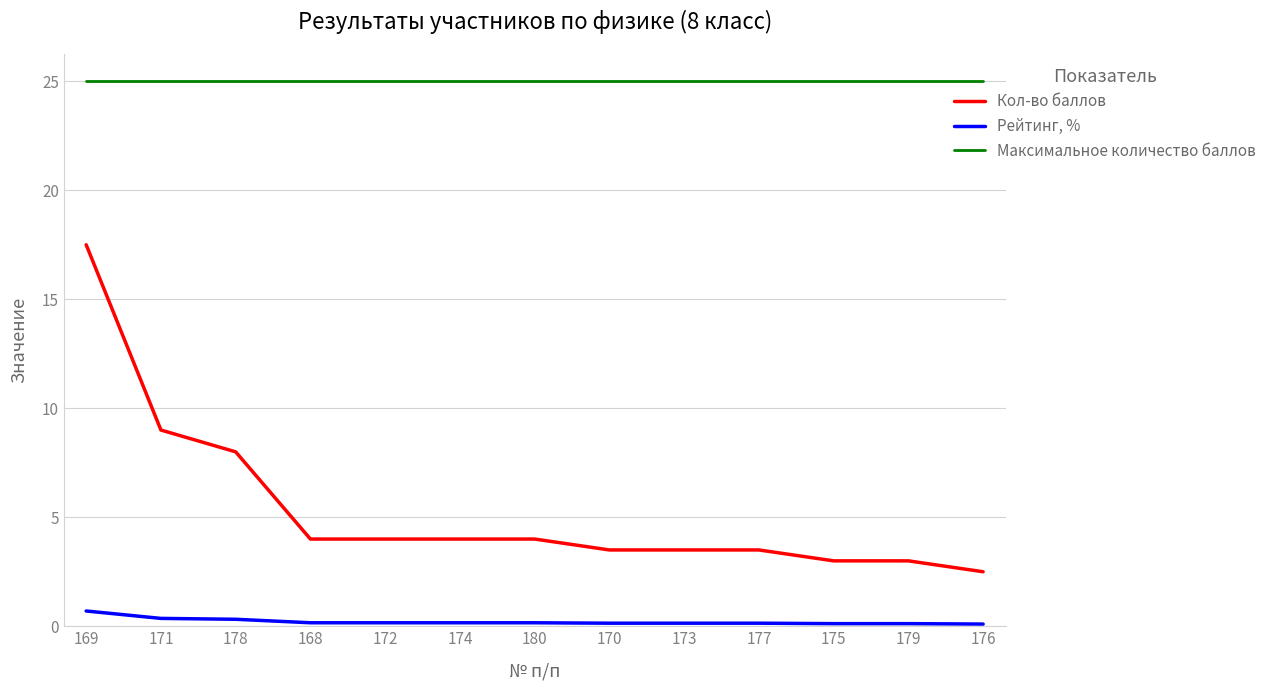

What is the sum of the Максимальное количество баллов values at 179 and 170?

50.0